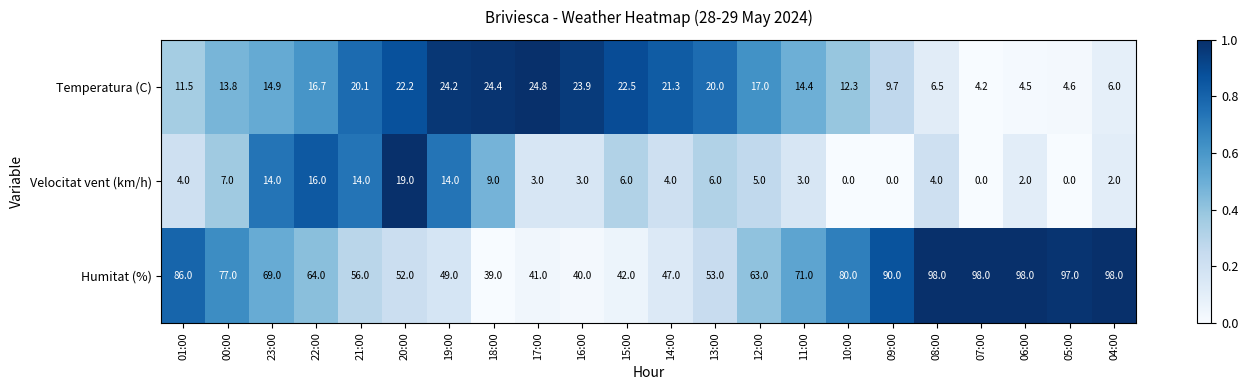

Which series has the largest range (max minus min)?

Humitat (%)